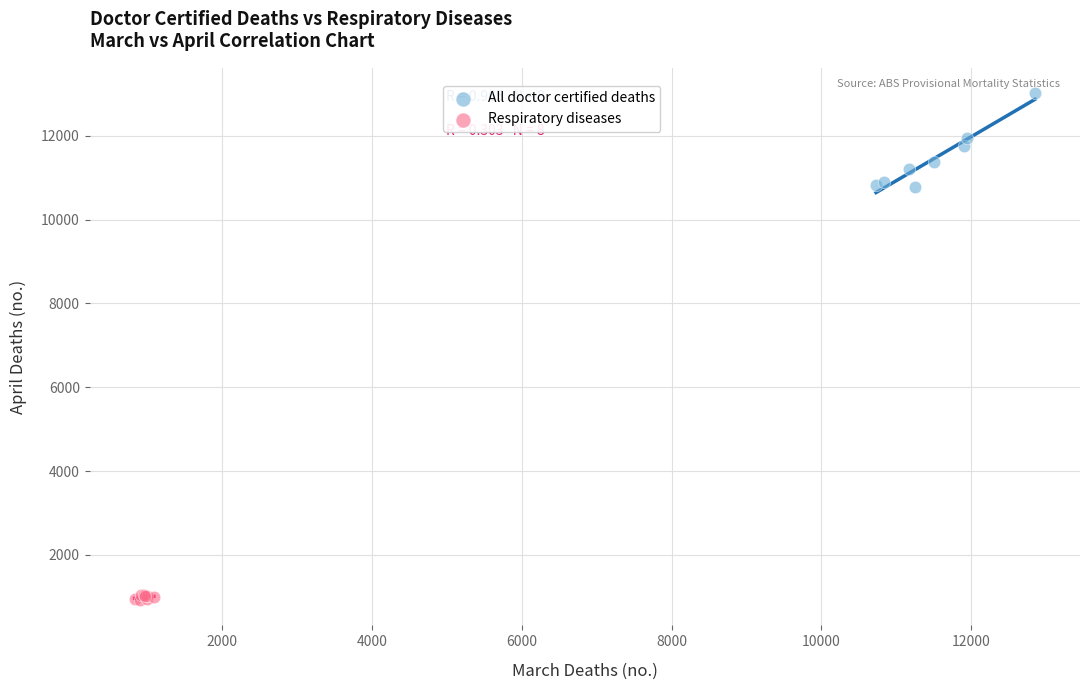

Which series reaches the maximum Y coordinate?

All doctor certified deaths